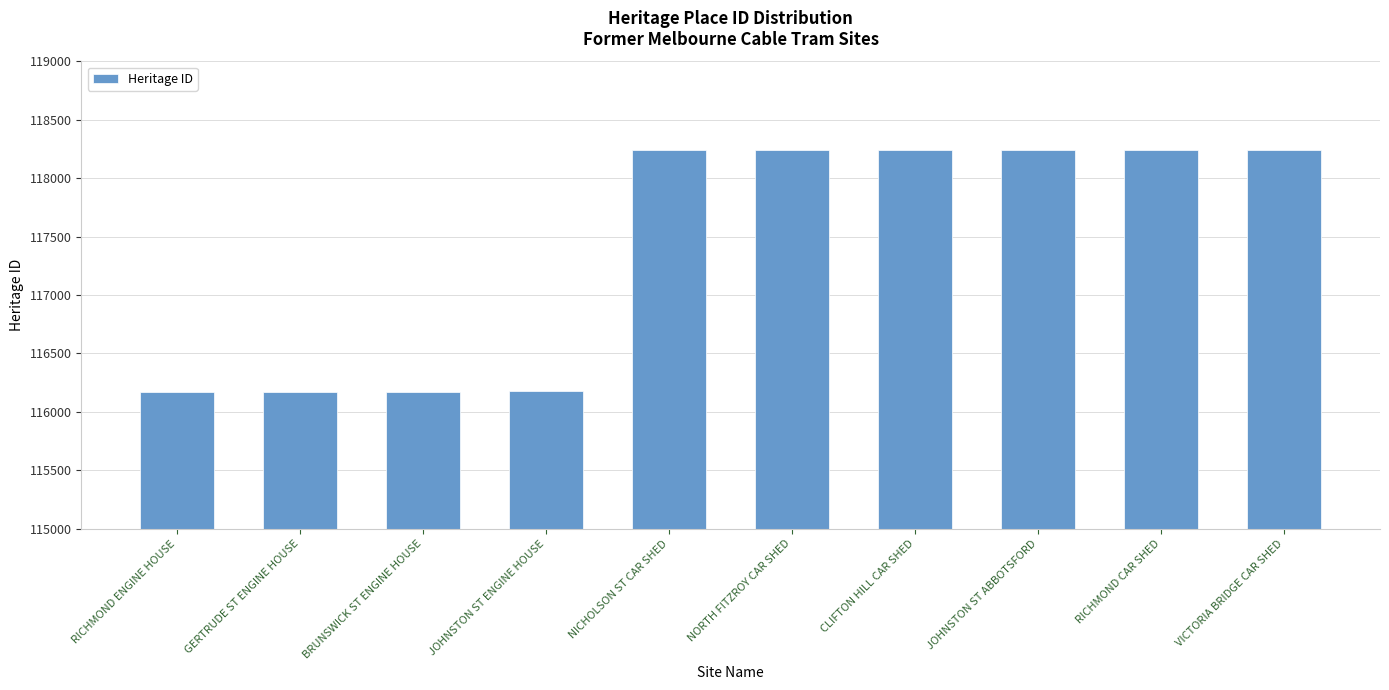

What is the ratio of the value at GERTRUDE ST ENGINE HOUSE to the value at JOHNSTON ST ABBOTSFORD?

1.0